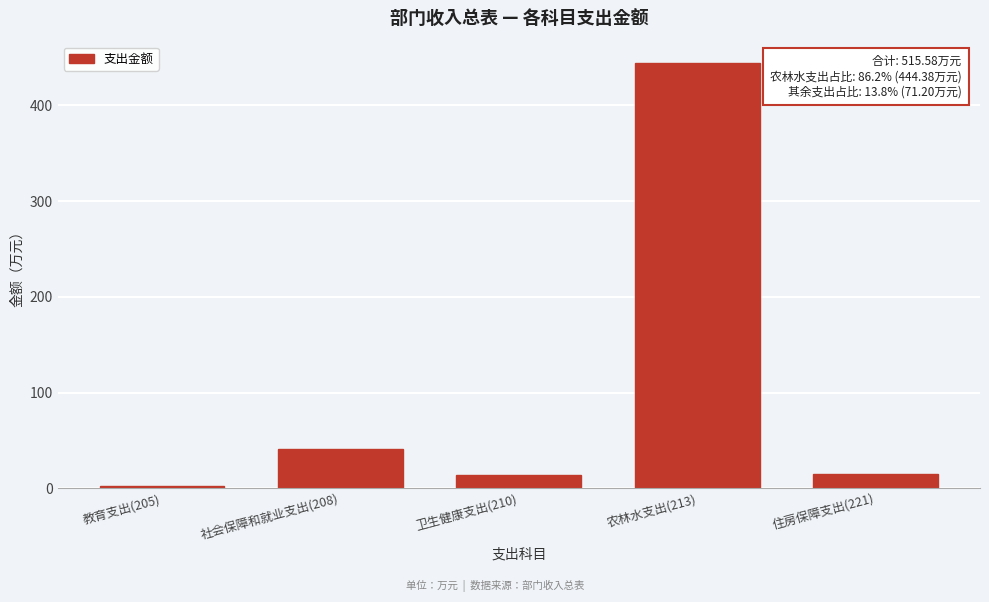

Where is the data nearest to the value 223?

社会保障和就业支出(208)